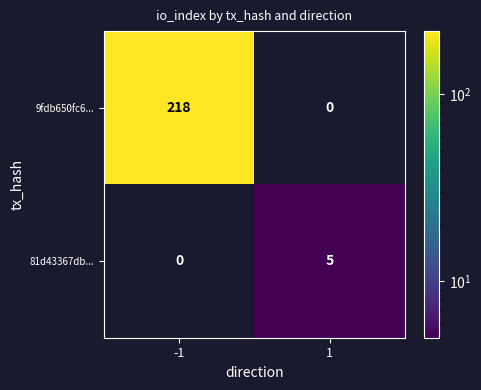

Reading left to right, extract all data points from this chart.

9fdb650fc6...: 218	0
81d43367db...: 0	5